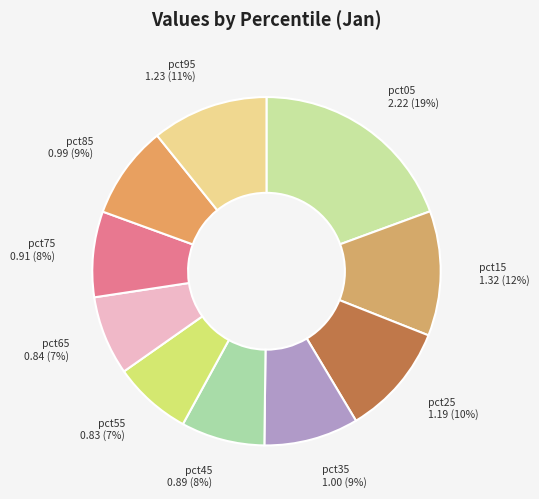

To the nearest percent, what is the combined percentage of pct95 and pct25?

21%